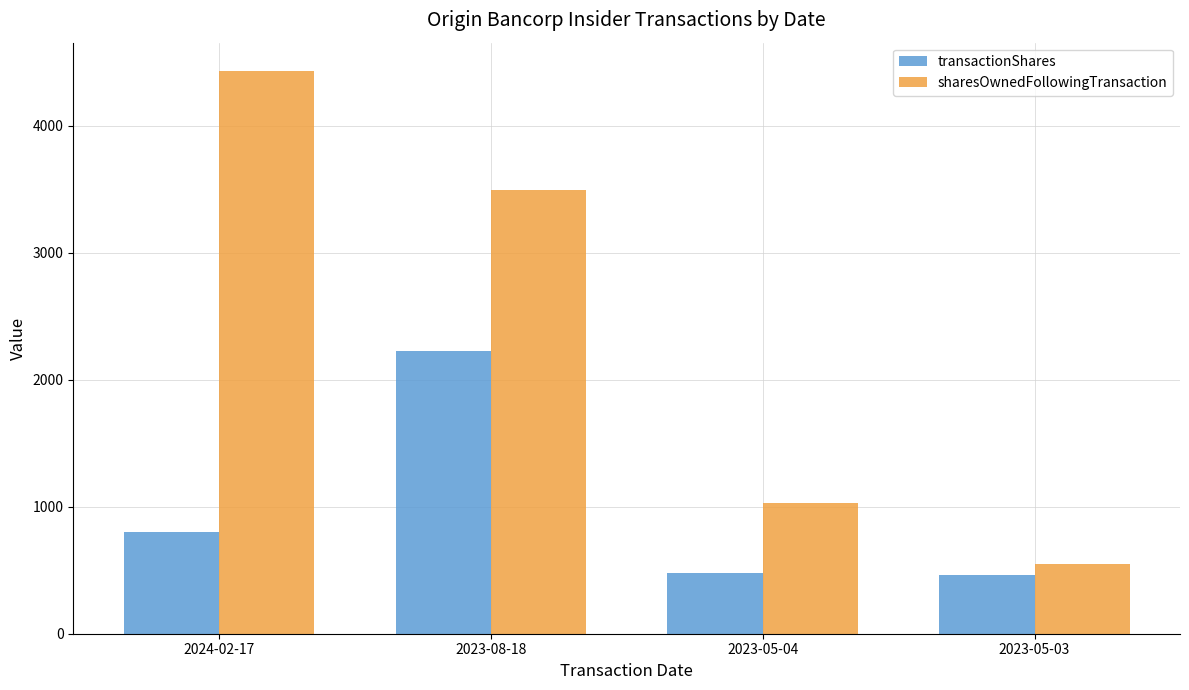

Are the bars grouped side by side (vs. stacked)?

Yes